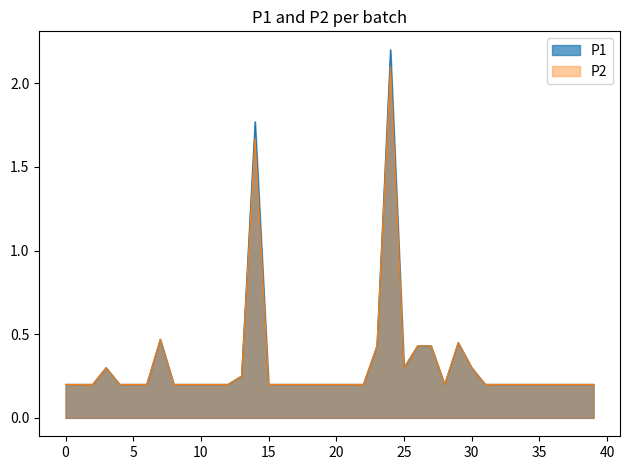

What is the maximum value for P1?

2.2